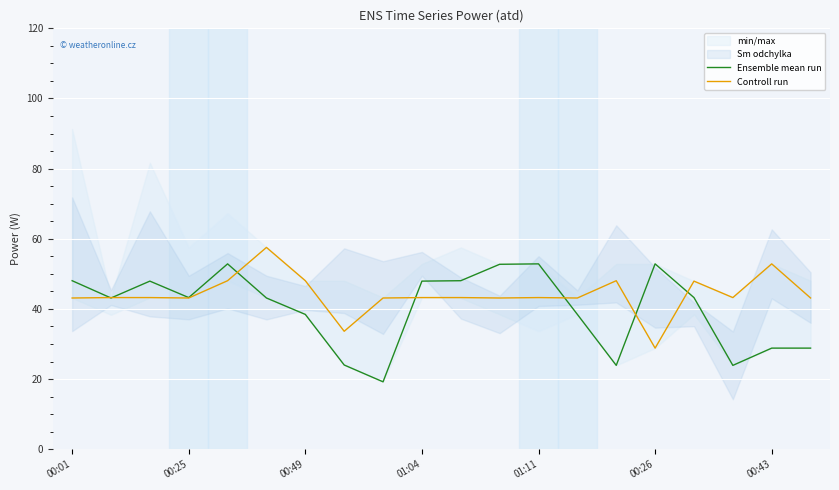

At which label does Controll run reach its minimum?

00:26